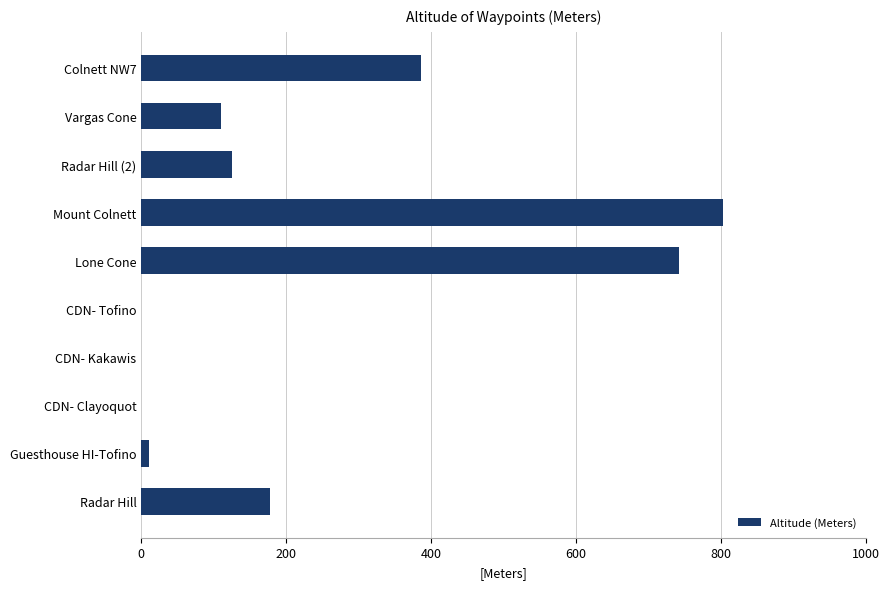

The value at Radar Hill (2) is 125. True or false?

True